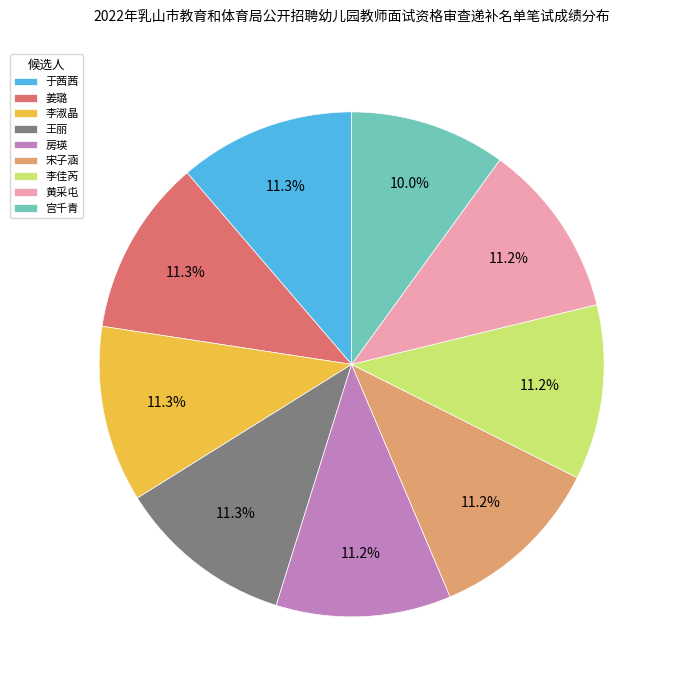

To the nearest percent, what percentage of the pie is 宋子涵?

11%